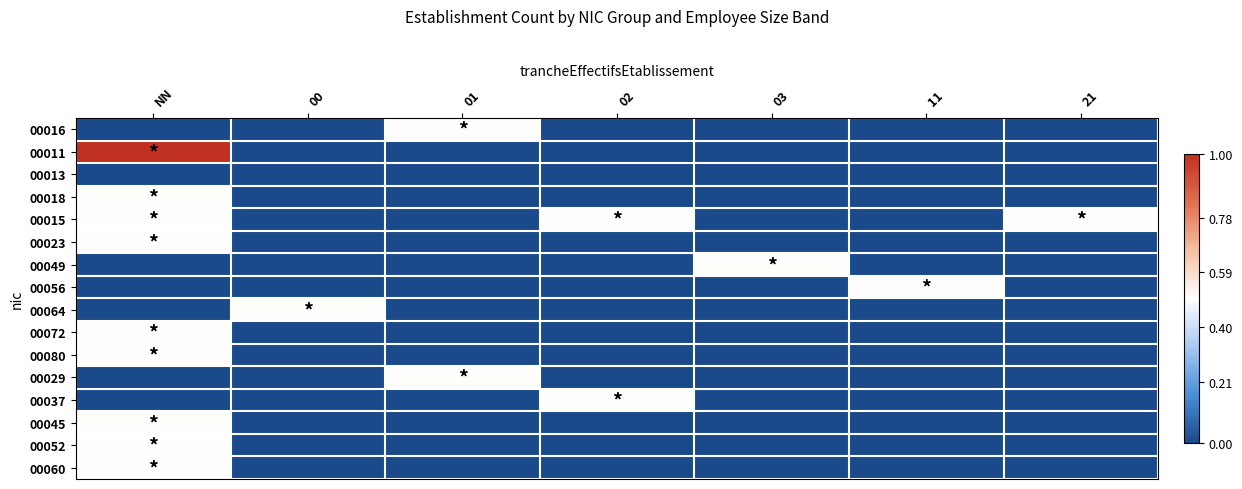

Which has a higher value, 01 or 11?

01